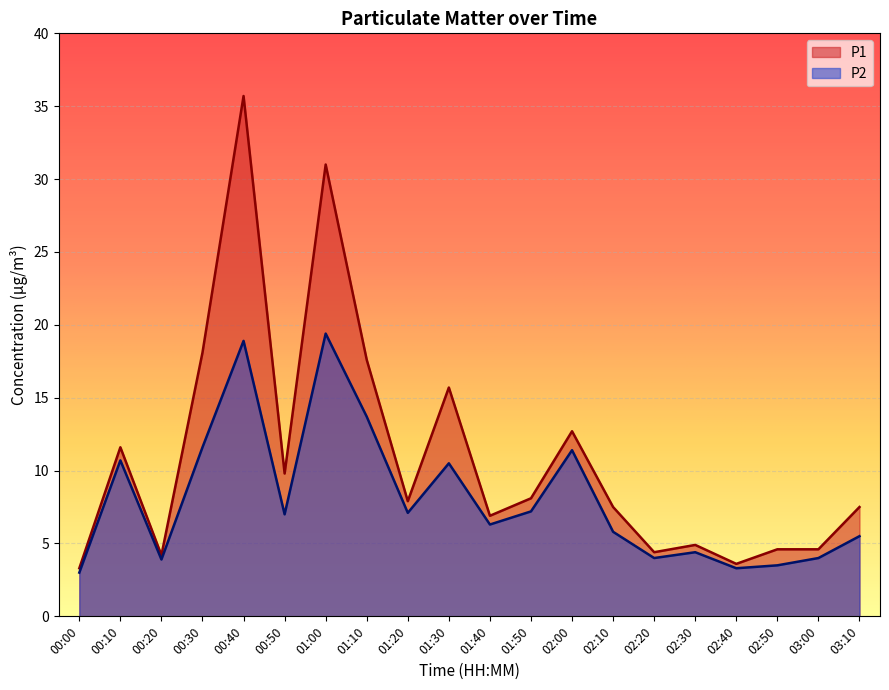

Reading left to right, list all the values displayed in this chart.

P1: 00:00=3.3	00:10=11.6	00:20=4.2	00:30=18.1	00:40=35.7	00:50=9.8	01:00=31.0	01:10=17.6	01:20=7.9	01:30=15.7	01:40=6.9	01:50=8.1	02:00=12.7	02:10=7.5	02:20=4.4	02:30=4.9	02:40=3.6	02:50=4.6	03:00=4.6	03:10=7.5
P2: 00:00=3.0	00:10=10.7	00:20=3.9	00:30=11.6	00:40=18.9	00:50=7.0	01:00=19.4	01:10=13.7	01:20=7.1	01:30=10.5	01:40=6.3	01:50=7.2	02:00=11.4	02:10=5.8	02:20=4.0	02:30=4.4	02:40=3.3	02:50=3.5	03:00=4.0	03:10=5.5